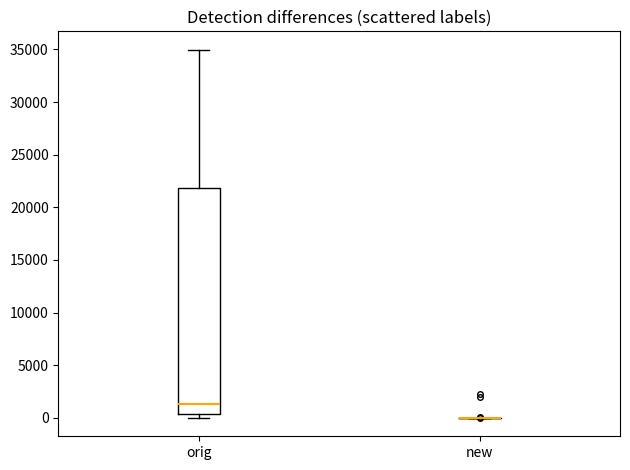

Which box is the tallest, from its lower edge to its upper edge?

orig